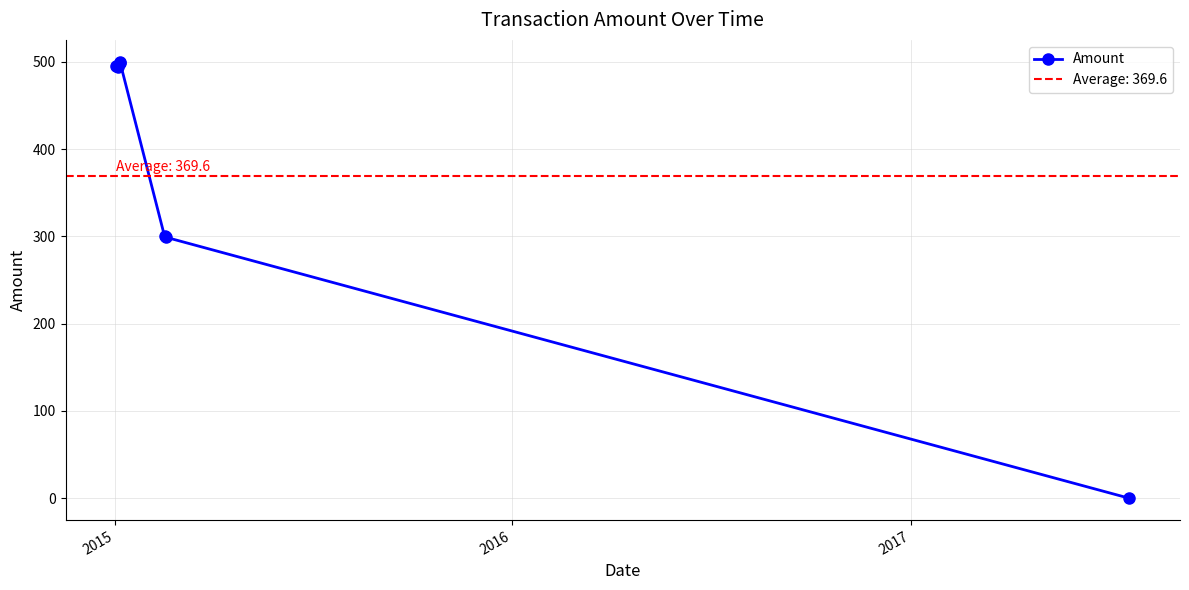

What is the maximum value for Amount?

500